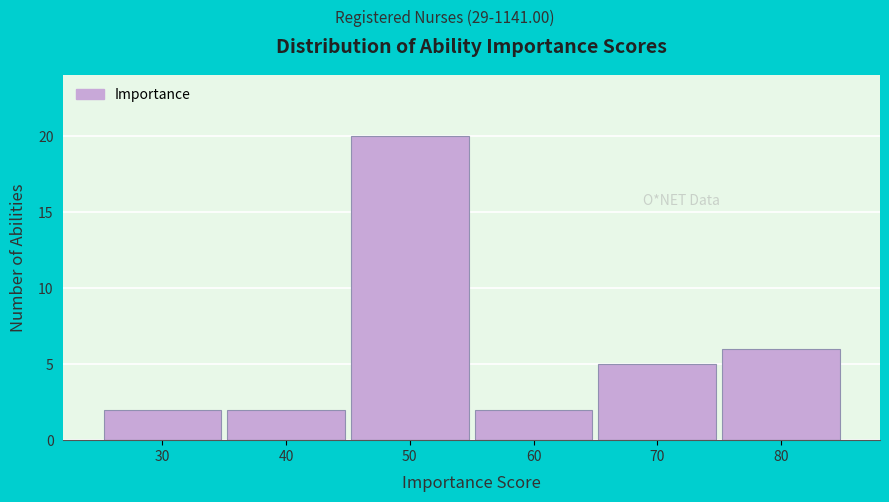

Which range on the x-axis has the tallest bar?

45 to 55